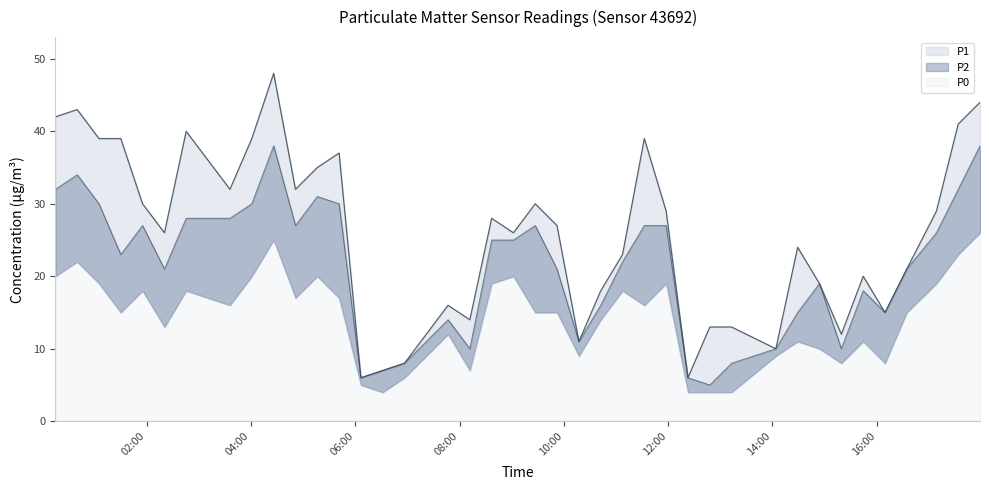

In P1, how many points are lower than both neighbors (excluding endpoints)?

11